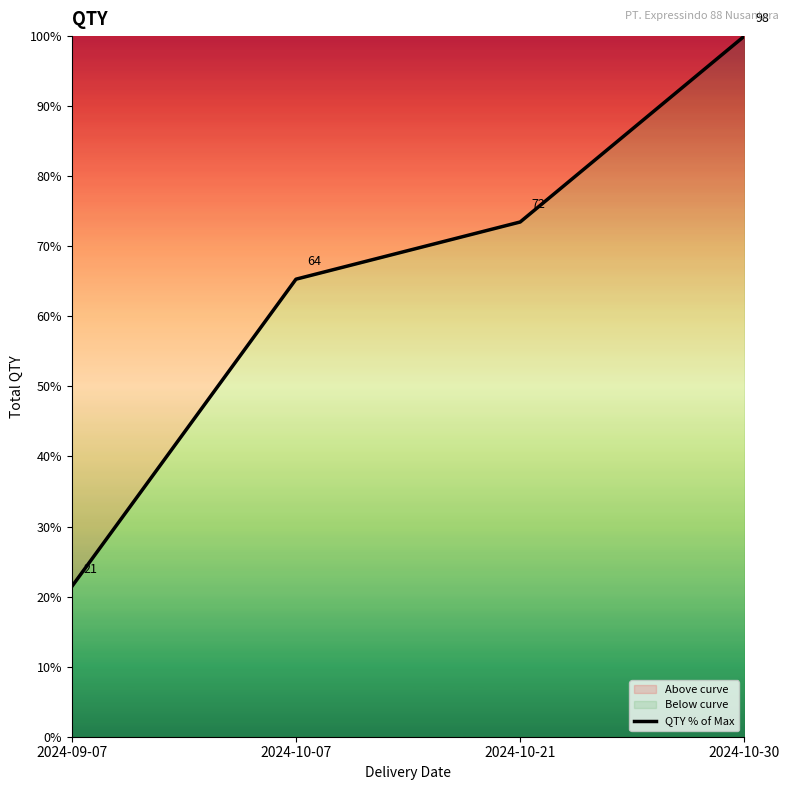

At which label does the data first exceed 73?

2024-10-21